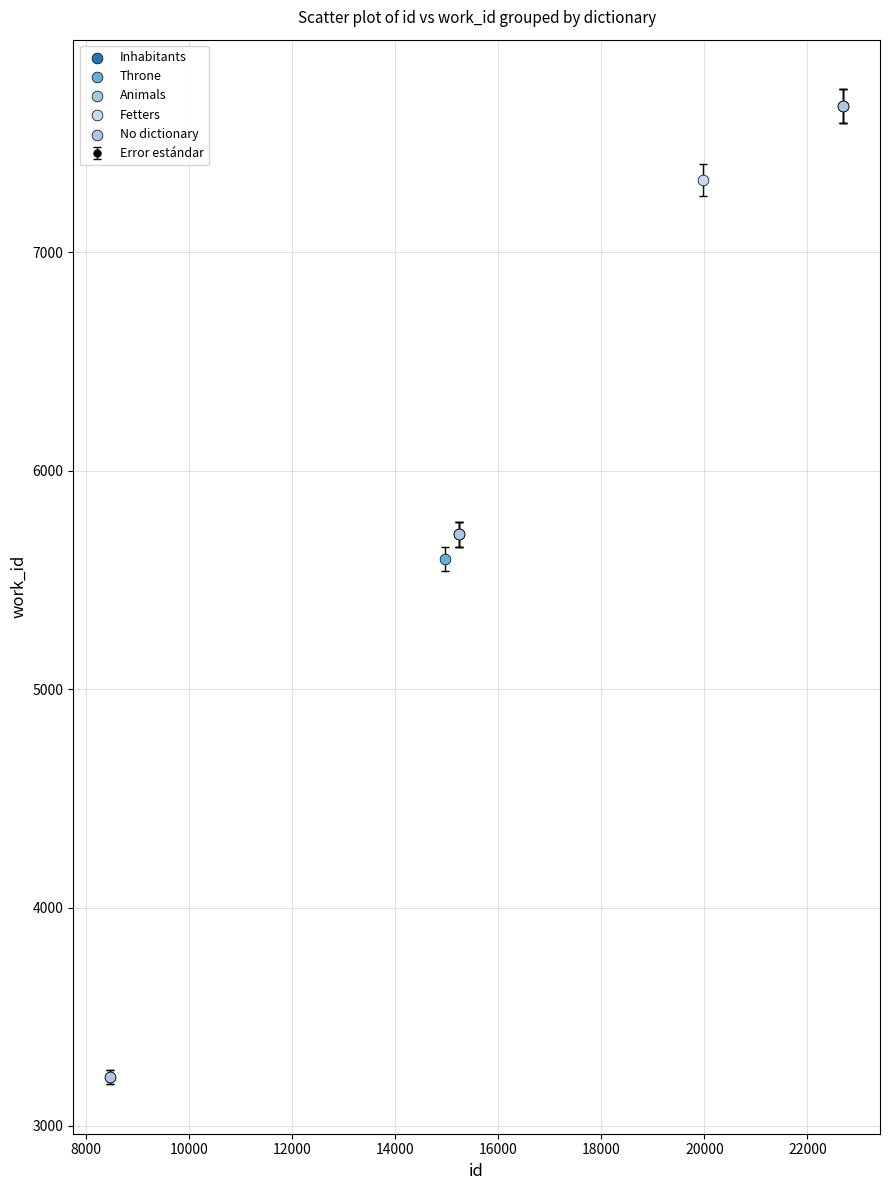

What is the value of the 3rd point from the left?

5597